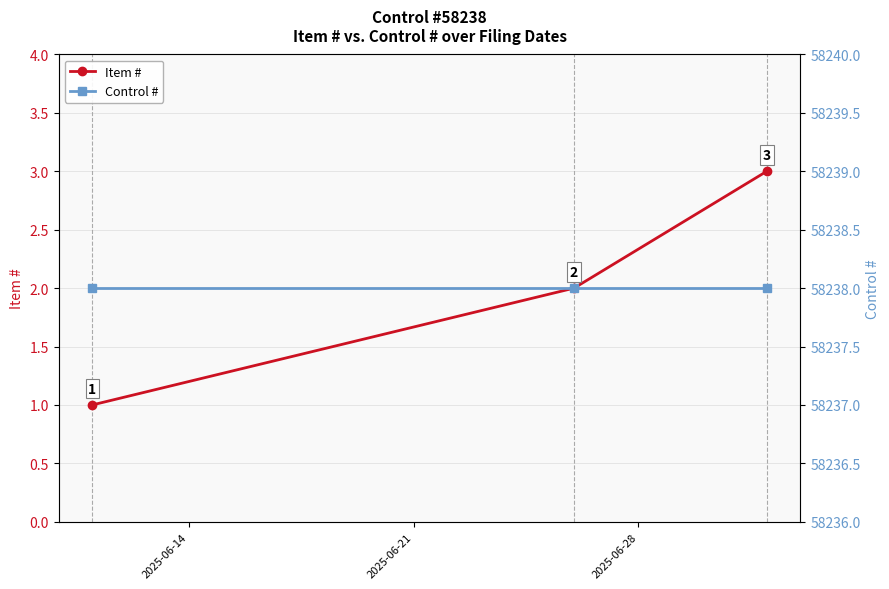

What is the maximum value for Item #?

3